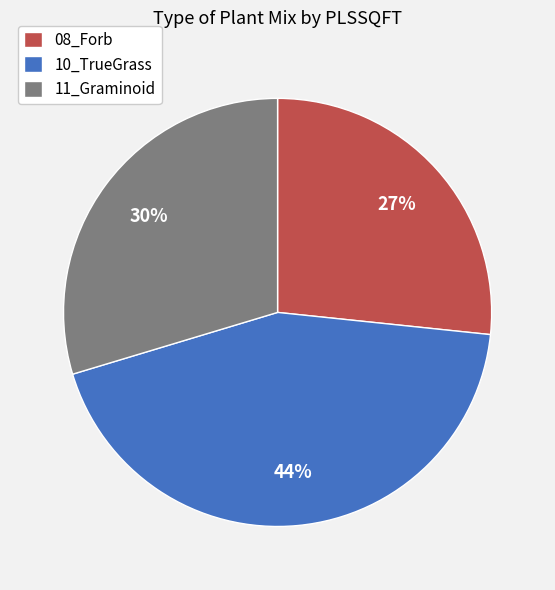

Between 10_TrueGrass and 11_Graminoid, which is larger?

10_TrueGrass